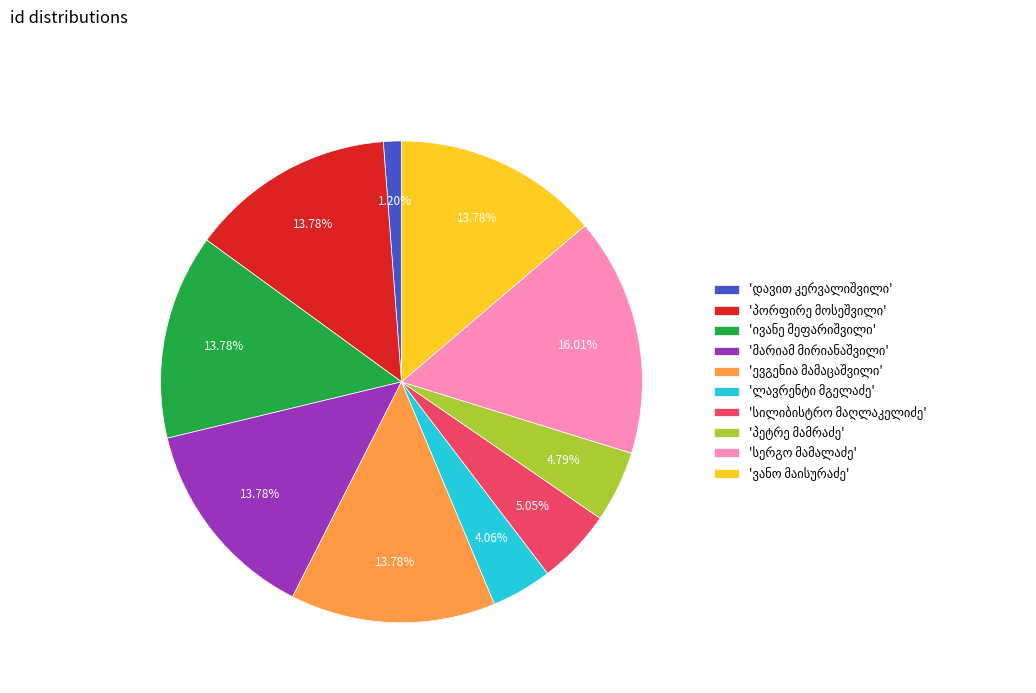

Is there a majority slice in this chart?

No